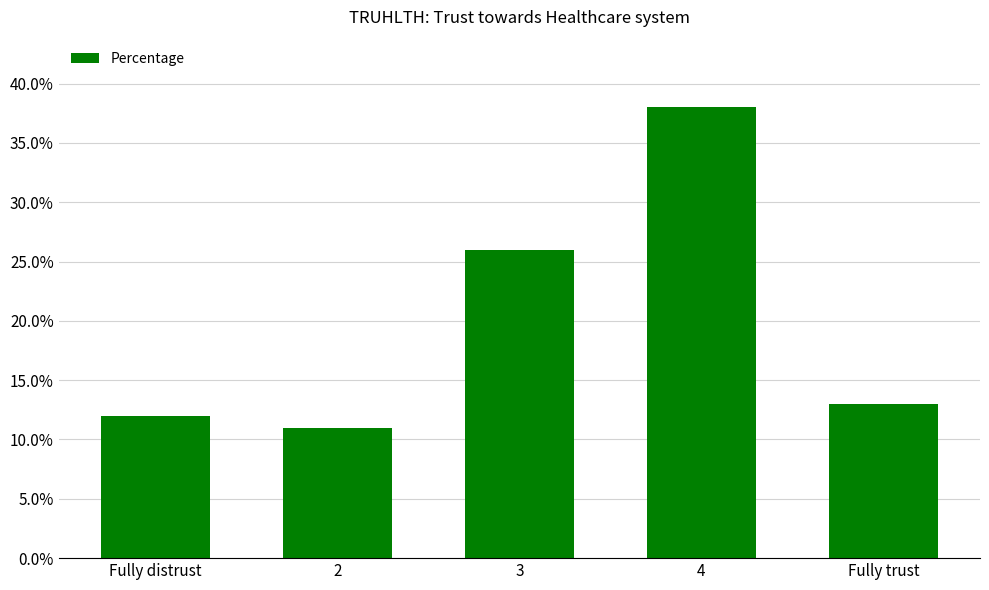

Is it true that the value at 2 is 11?

True